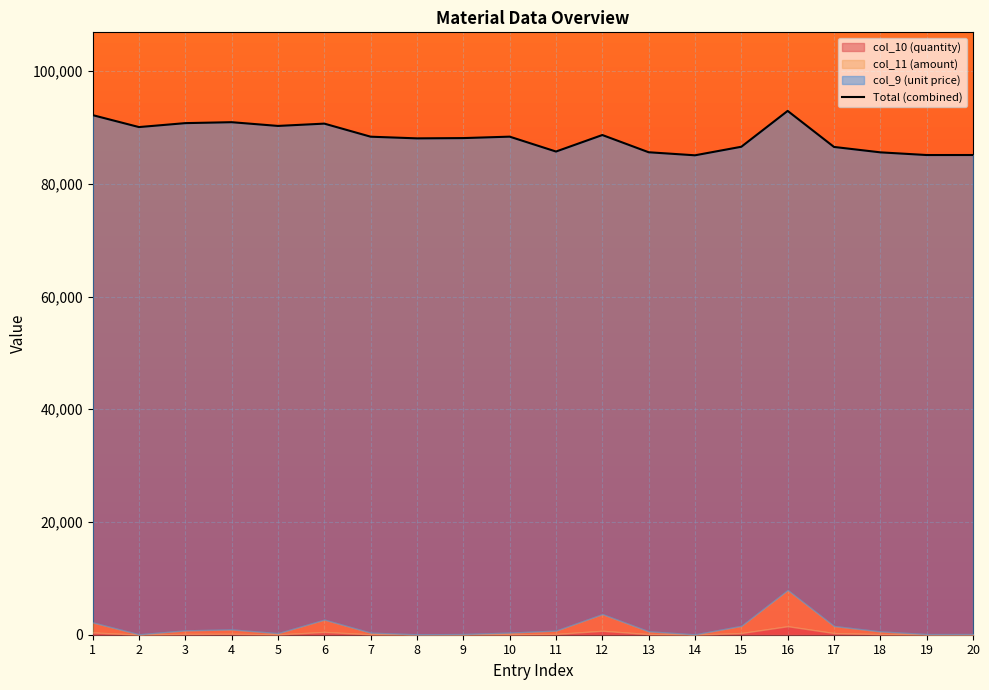

Between 20 and 3, which is larger?

3